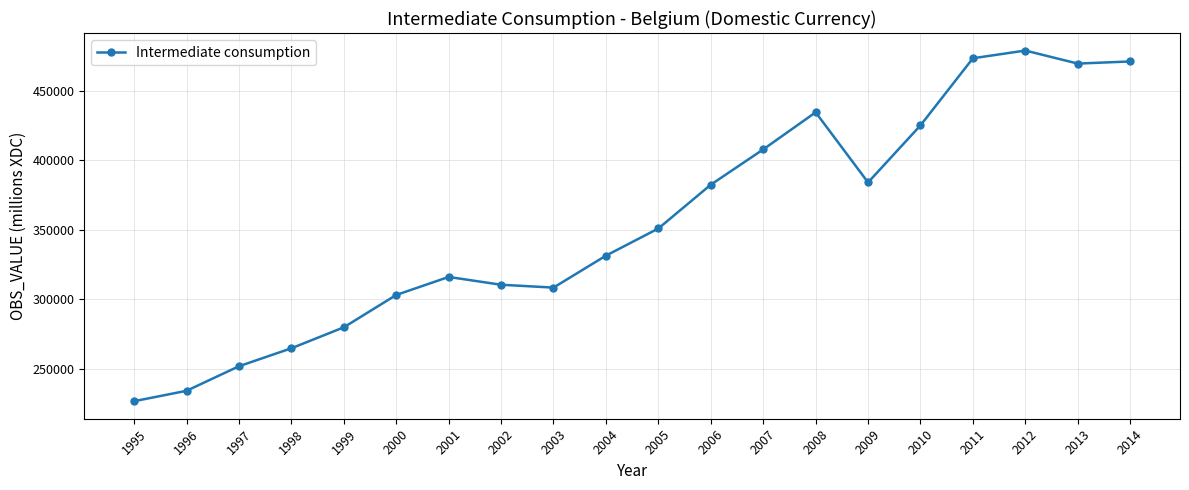

How many points are higher than both their immediate neighbors (excluding endpoints)?

3